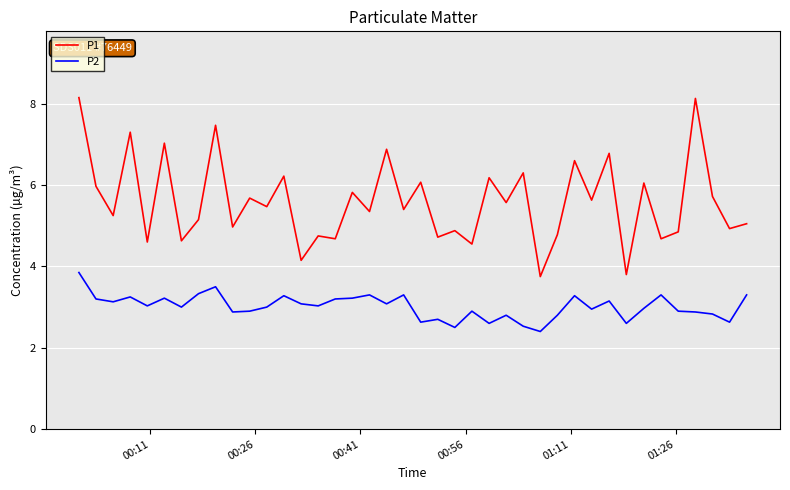

Which series has the largest total across all categories?

P1